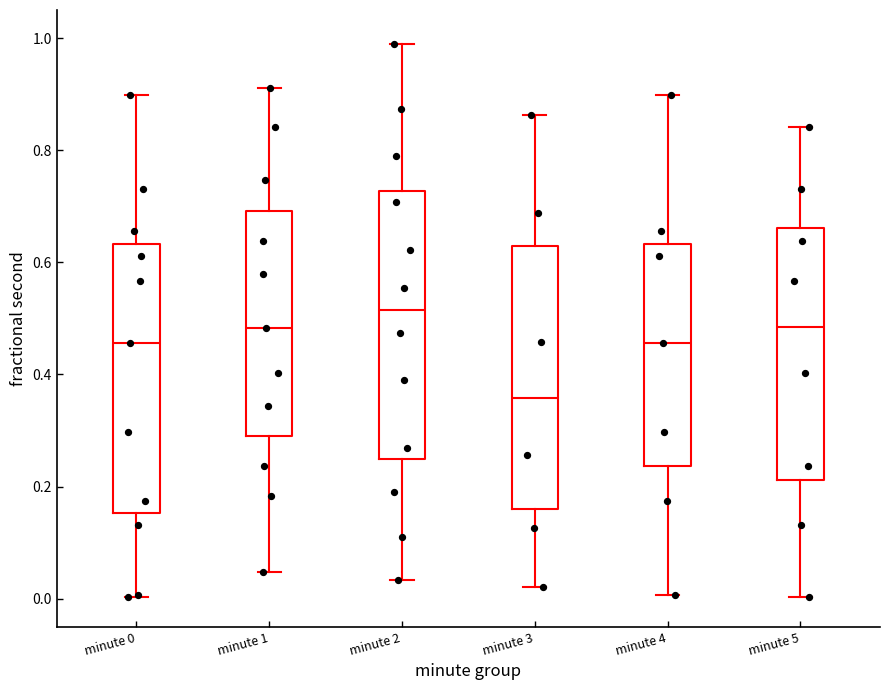

Which box's median line is the highest?

minute 2